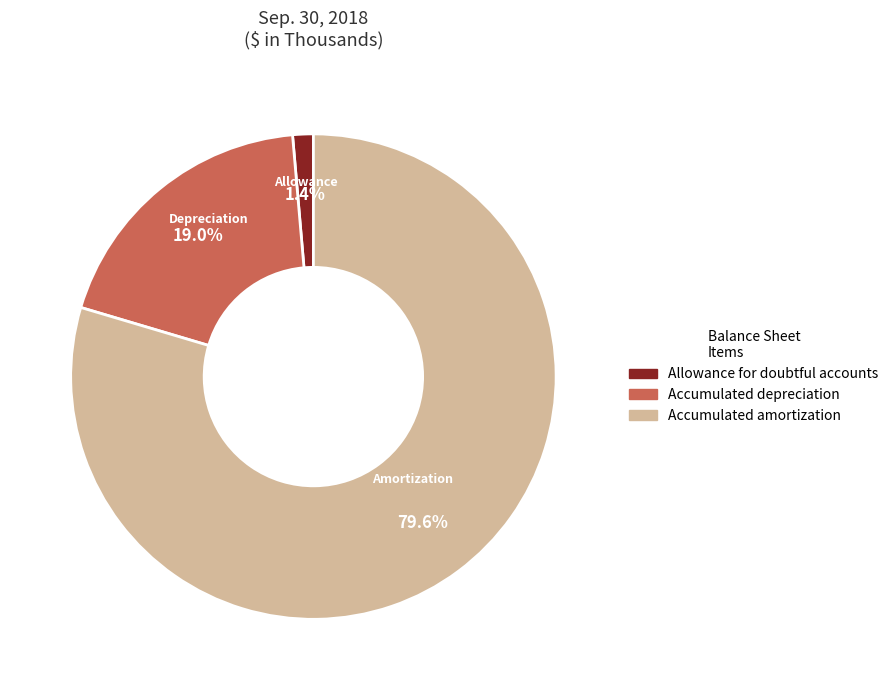

What percentage is the Accumulated amortization slice, to the nearest percent?

80%